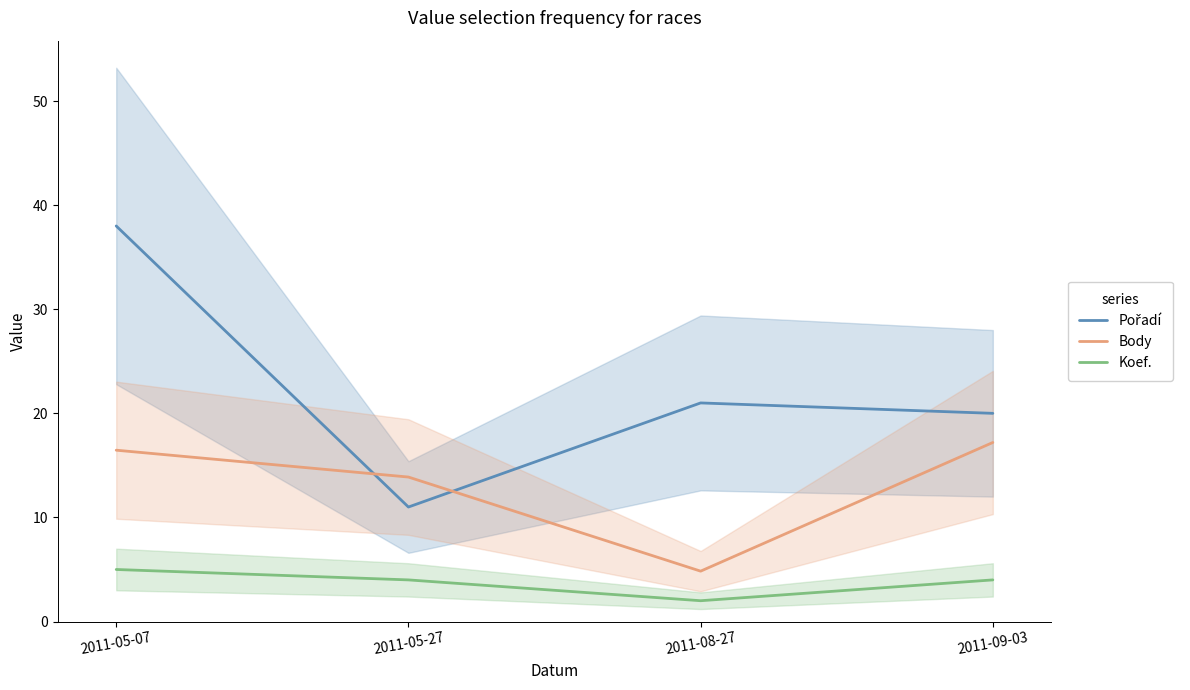

How many distinct data groups are displayed?

3